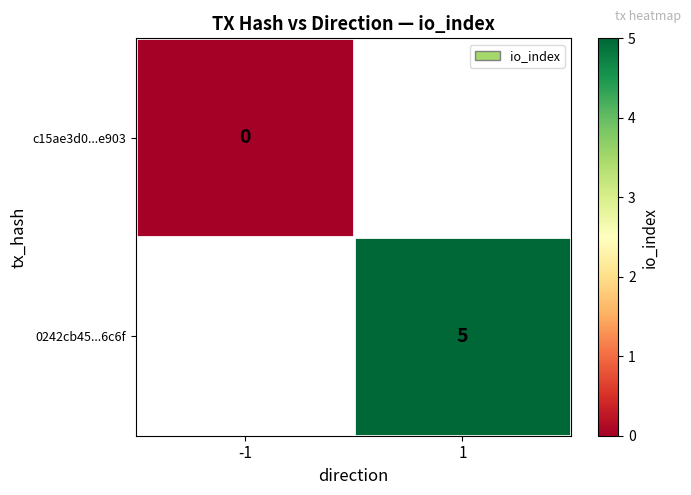

Between -1 and 1, which is larger?

1